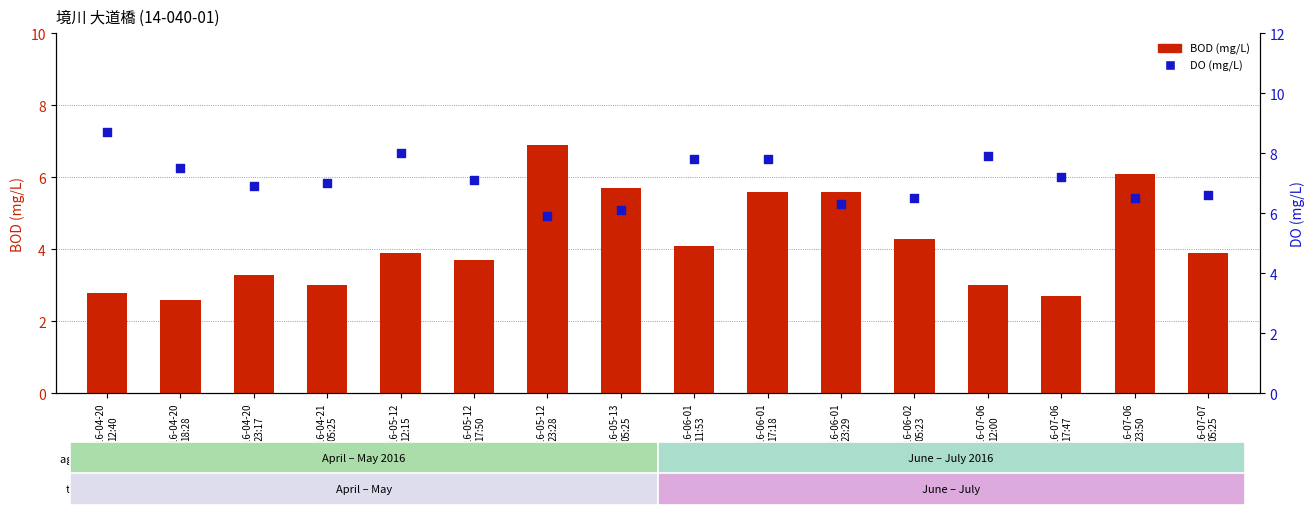

Which series contains the highest Y value?

DO (mg/L)